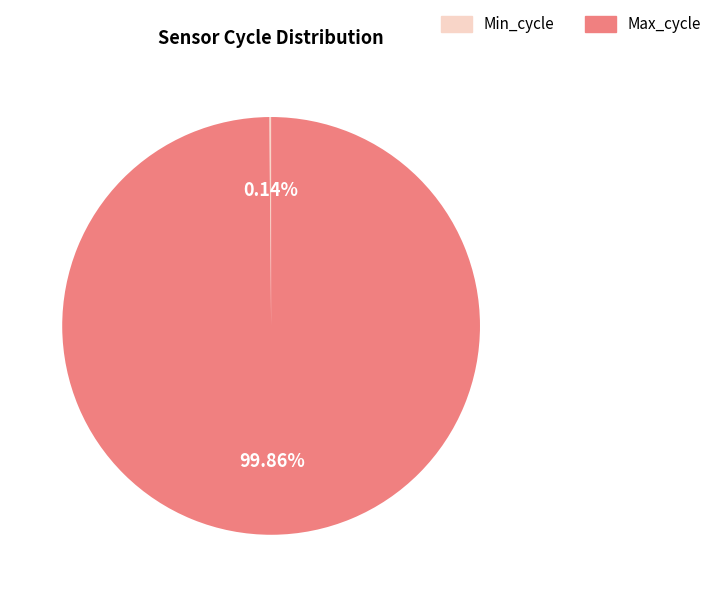

Which category has the biggest portion of the pie?

Max_cycle